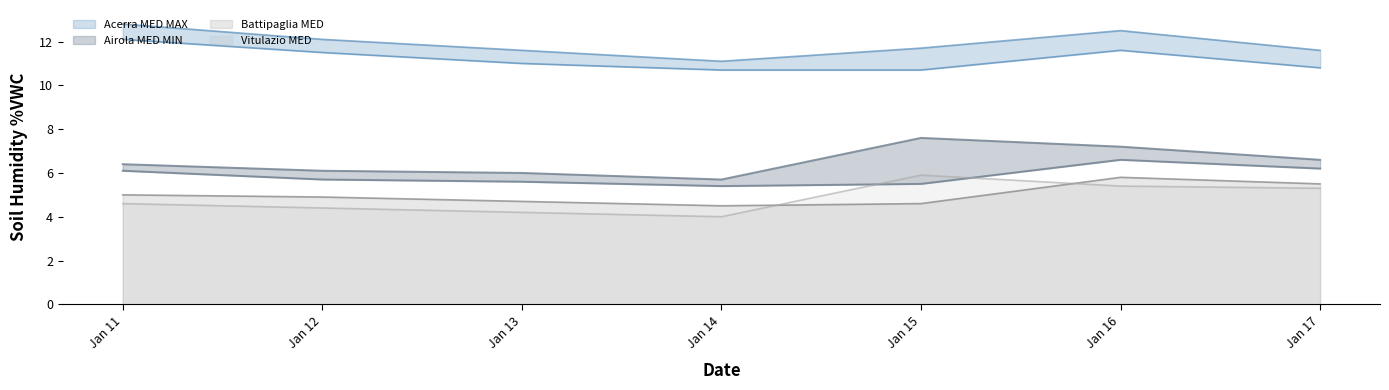

True or false: Vitulazio MED and Battipaglia MED intersect in this chart.

True